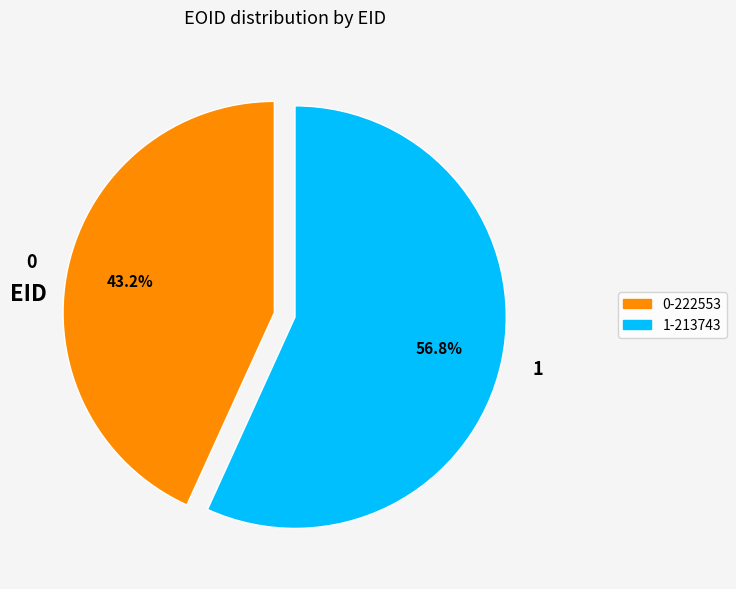

Is the sum of 1-213743 and 0-222553 greater than half?

Yes